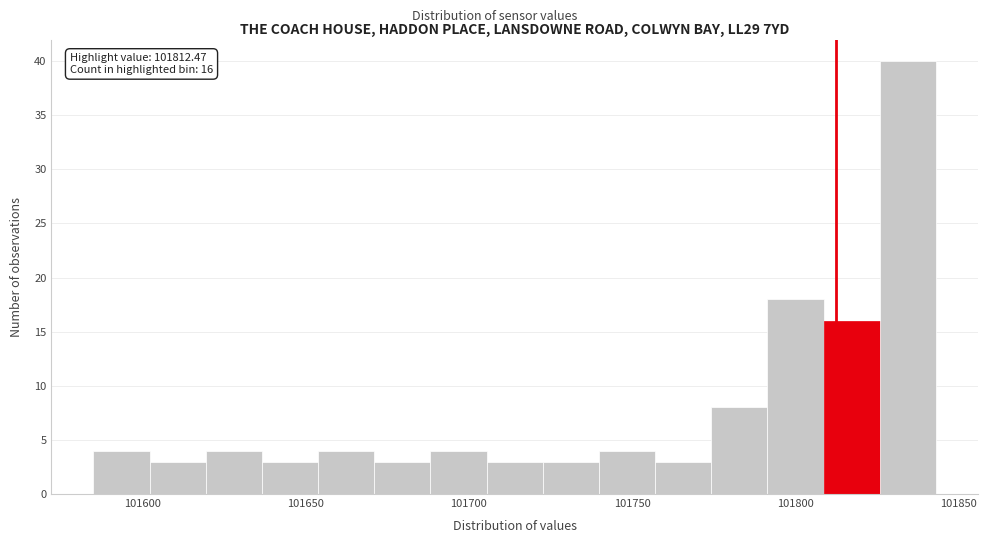

Read against the x-axis, roughly where is the centre of the tallest bar?

101835